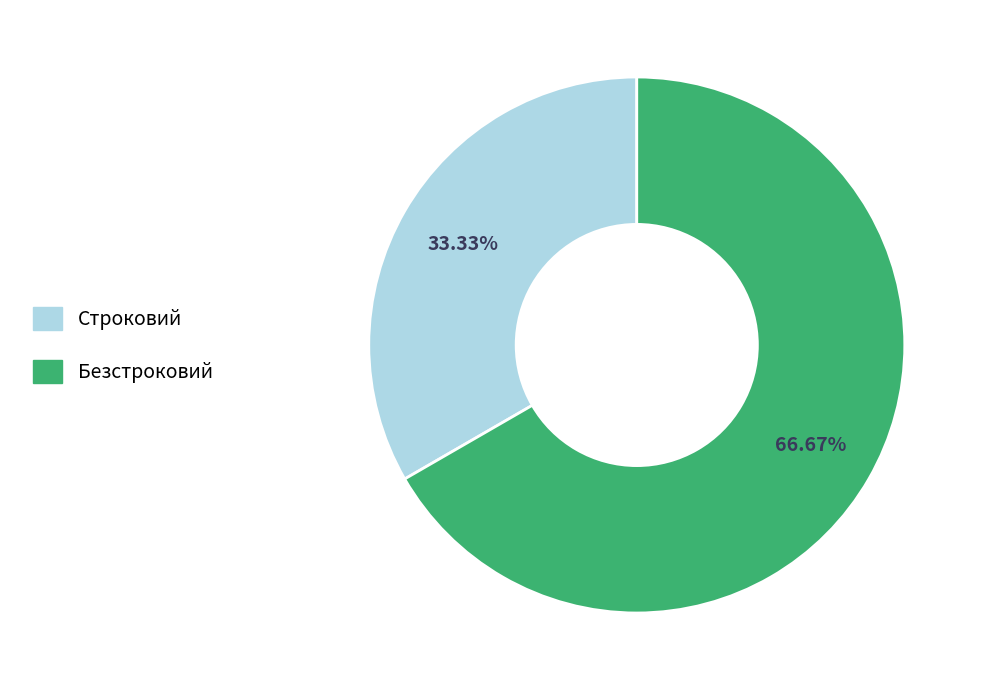

What is the largest slice in the pie chart?

Безстроковий